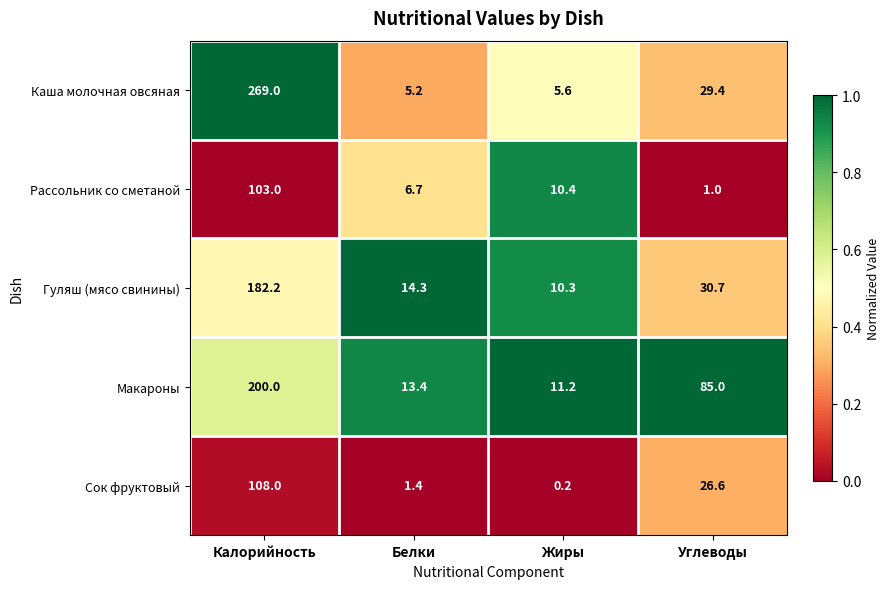

How many series are shown in this chart?

5